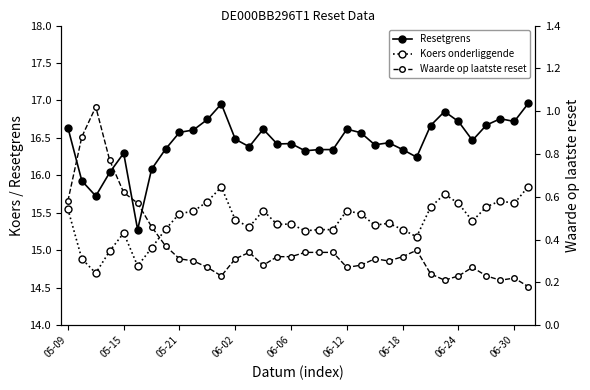

True or false: Koers onderliggende has more than 1 interior local peaks.

True